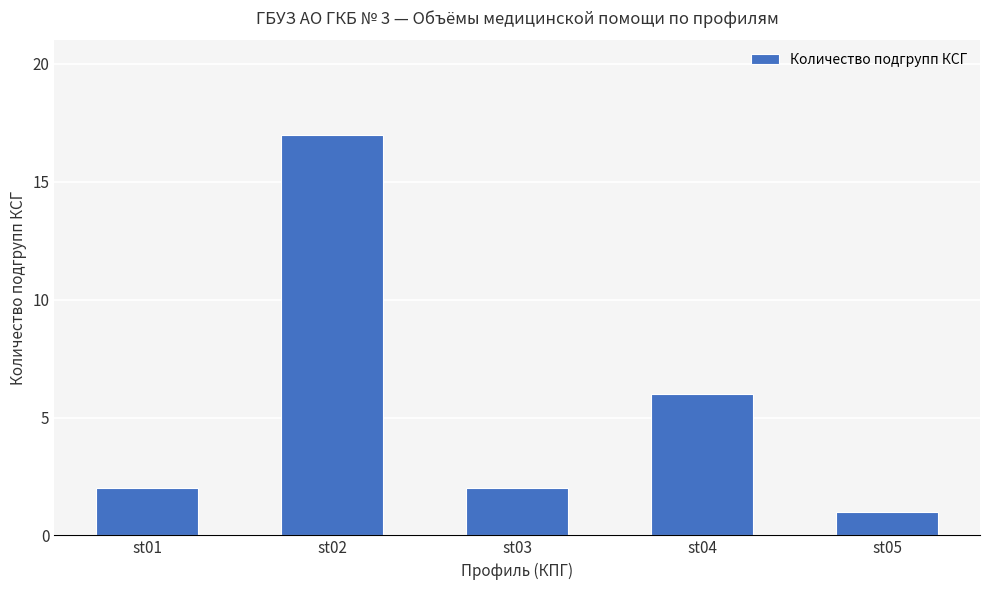

Which has a higher value, st05 or st02?

st02